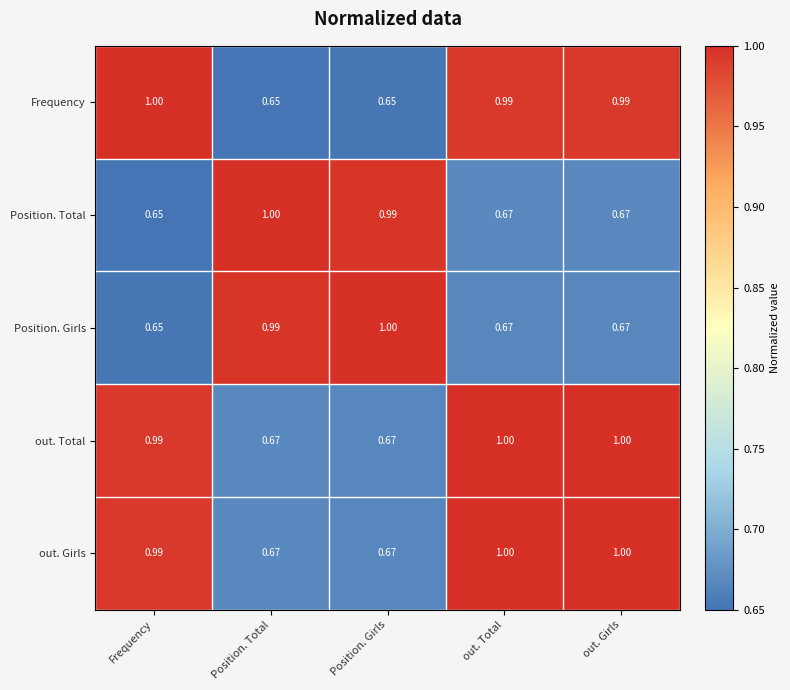

At which label is Position. Total closest to 0?

Frequency